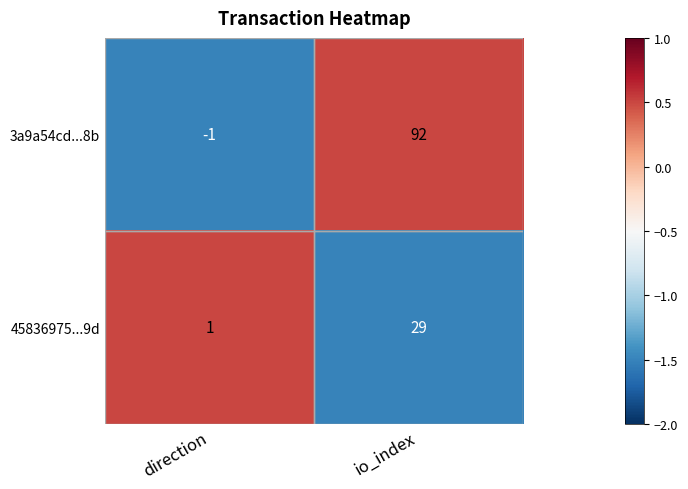

Is it true that 3a9a54cd...8b equals -1 at direction?

True